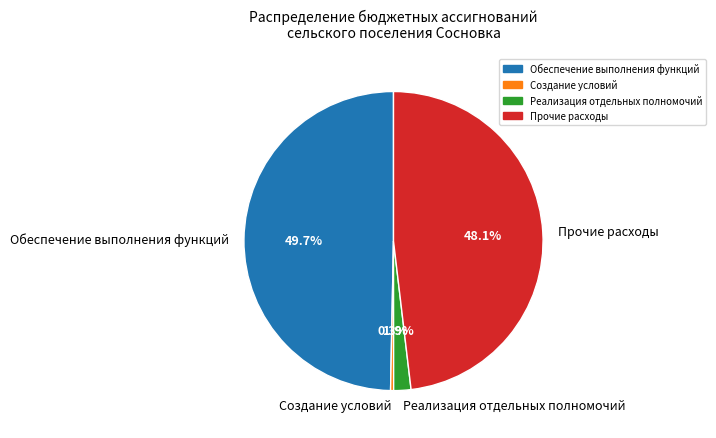

What is the largest slice in the pie chart?

Обеспечение выполнения функций